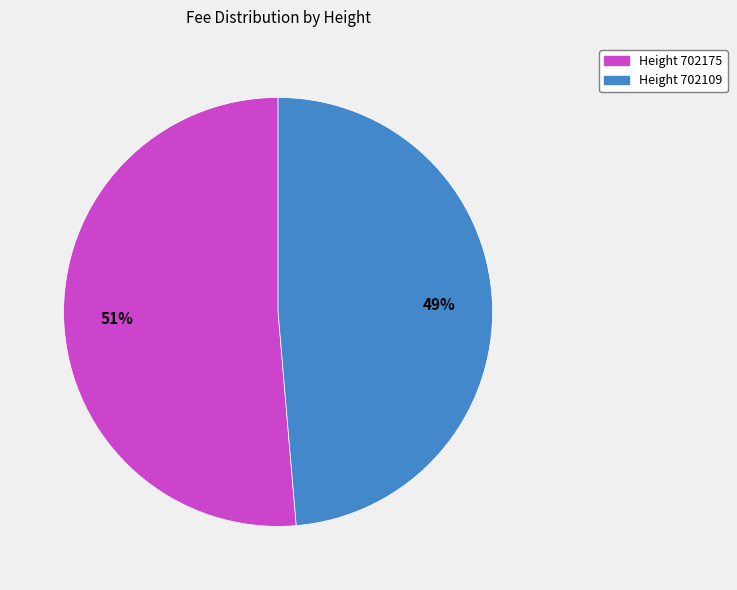

To the nearest percent, what is the average slice percentage?

50%